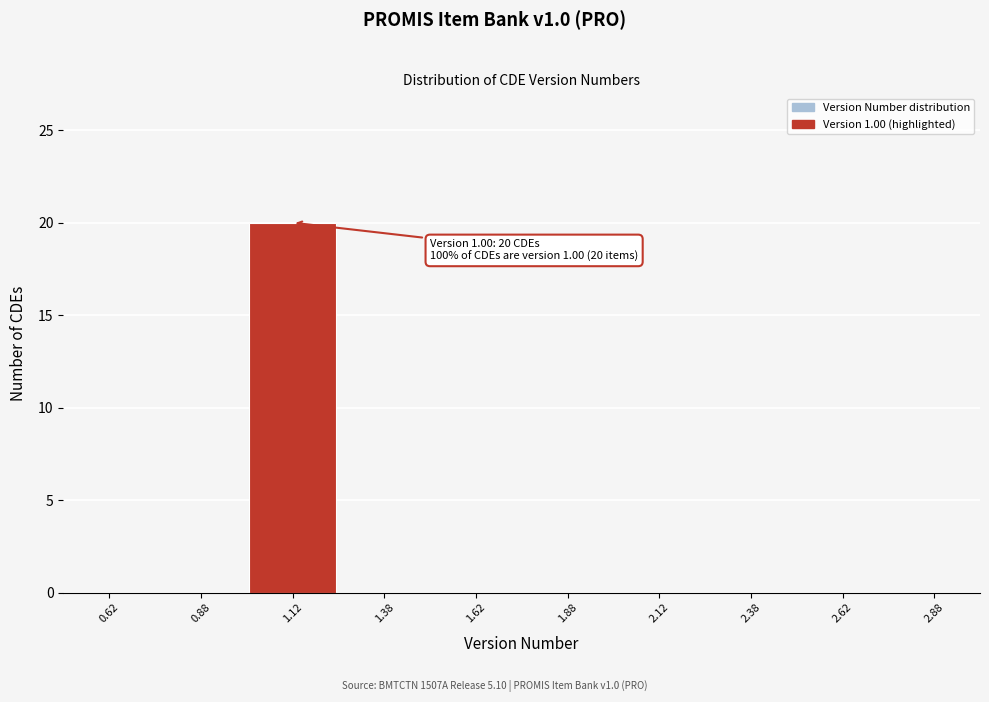

Which range on the x-axis has the tallest bar?

1.00 to 1.25